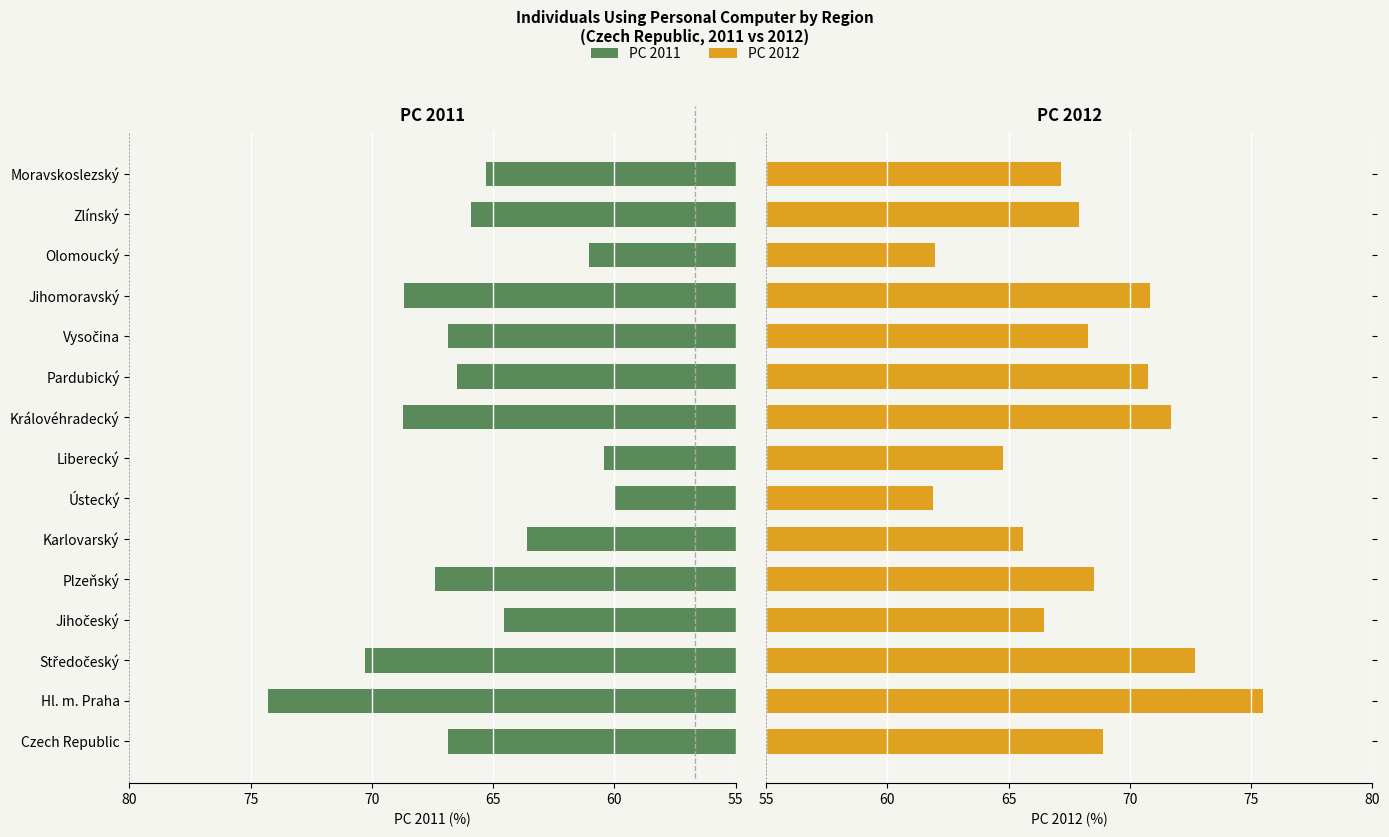

What is the average value of the PC 2011 series?

66.0